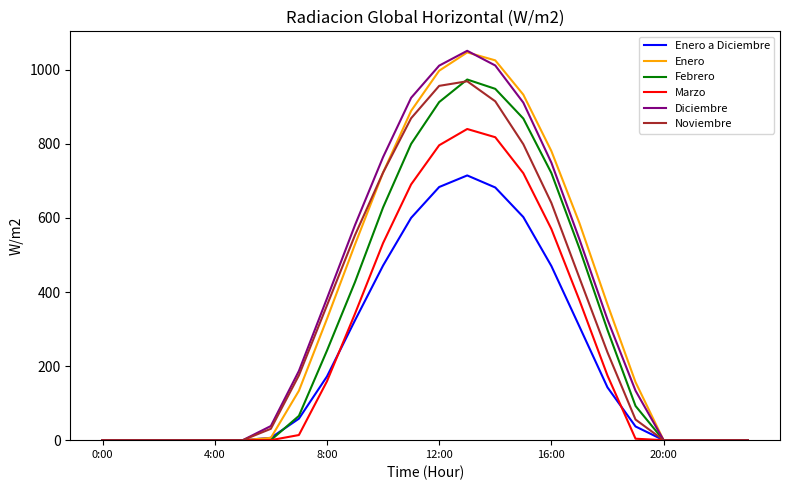

Count the number of data series in this chart.

6